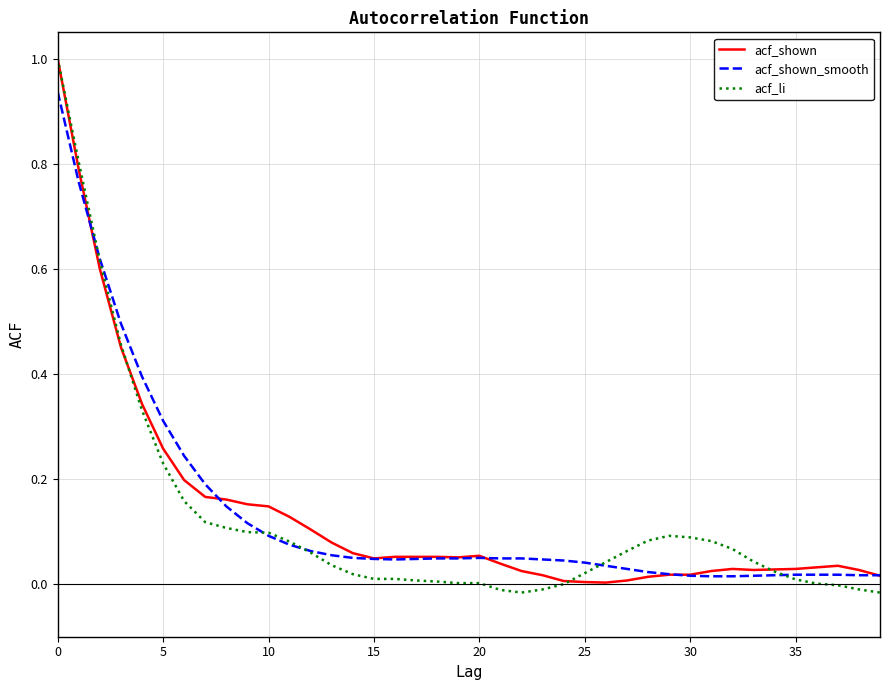

Which series has the widest spread of values?

acf_li